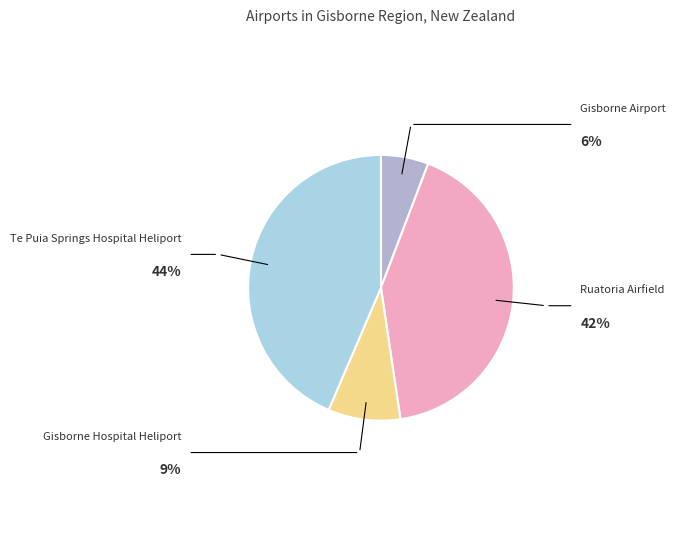

Does any single category account for the majority?

No